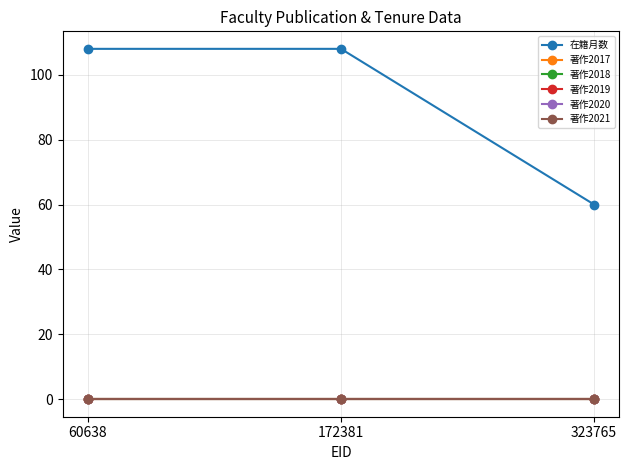

Does the chart have visible grid lines?

Yes